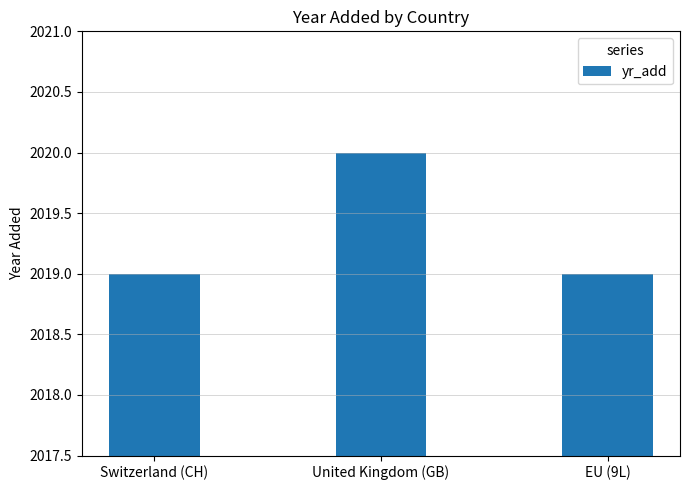

What is the maximum value shown in the chart?

2020